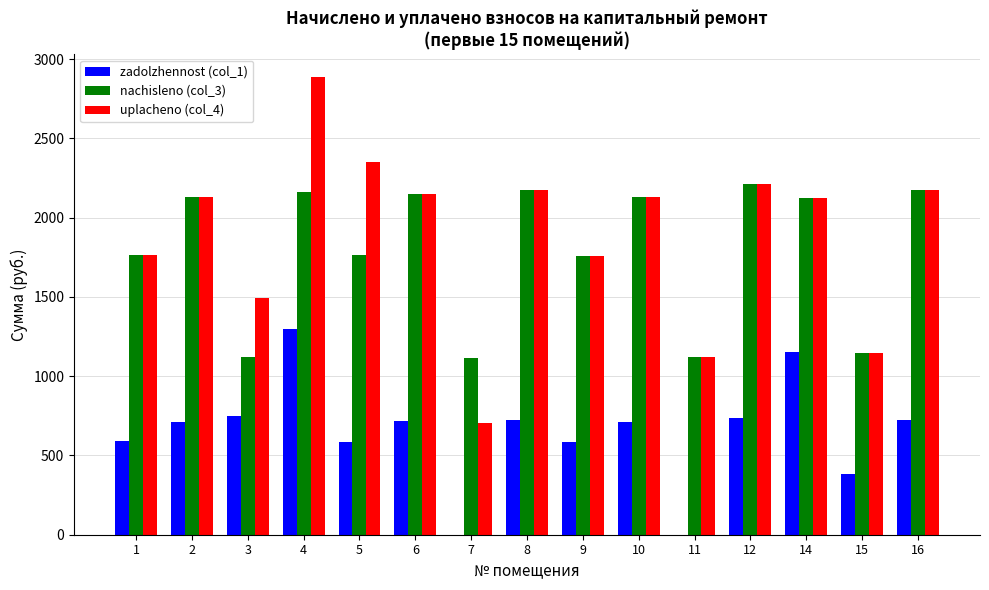

Count the number of categories in the chart.

15